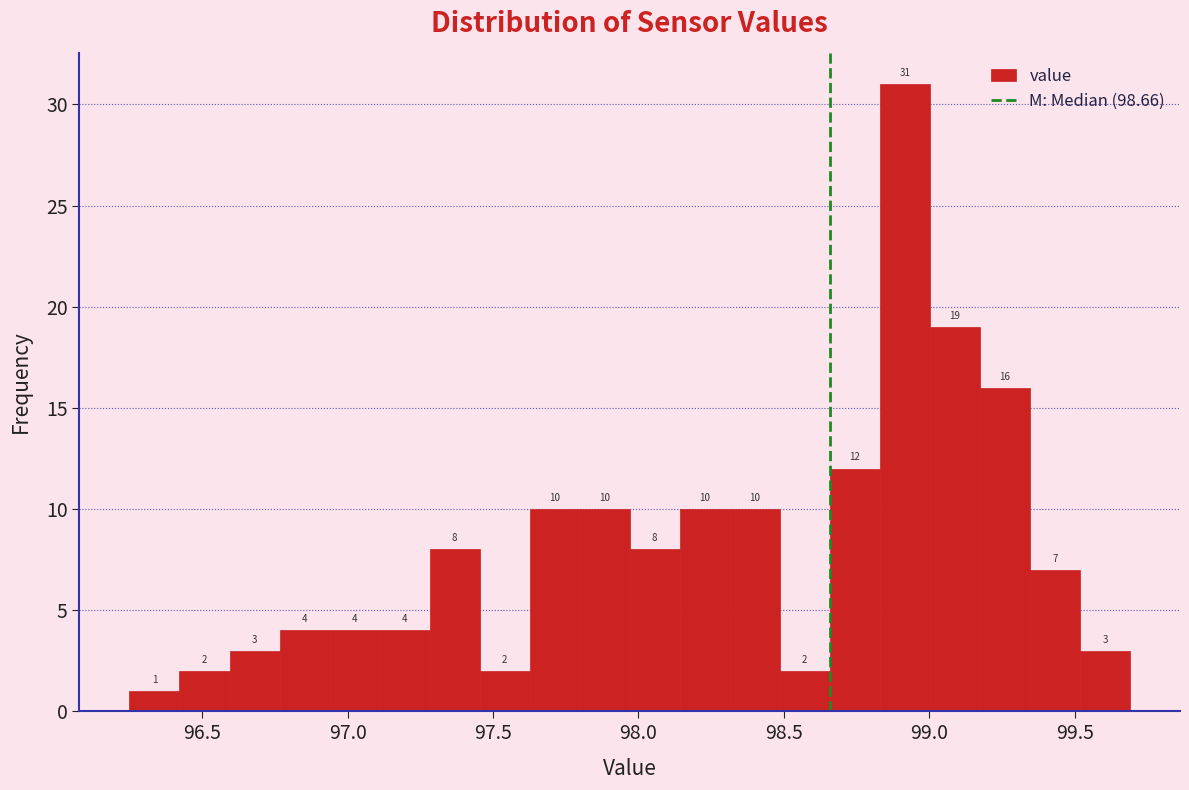

Read against the x-axis, roughly where is the centre of the tallest bar?

98.90